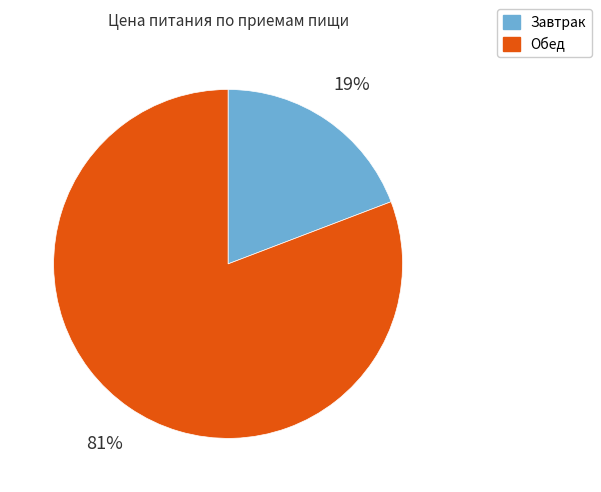

To the nearest percent, what is the average slice percentage?

50%